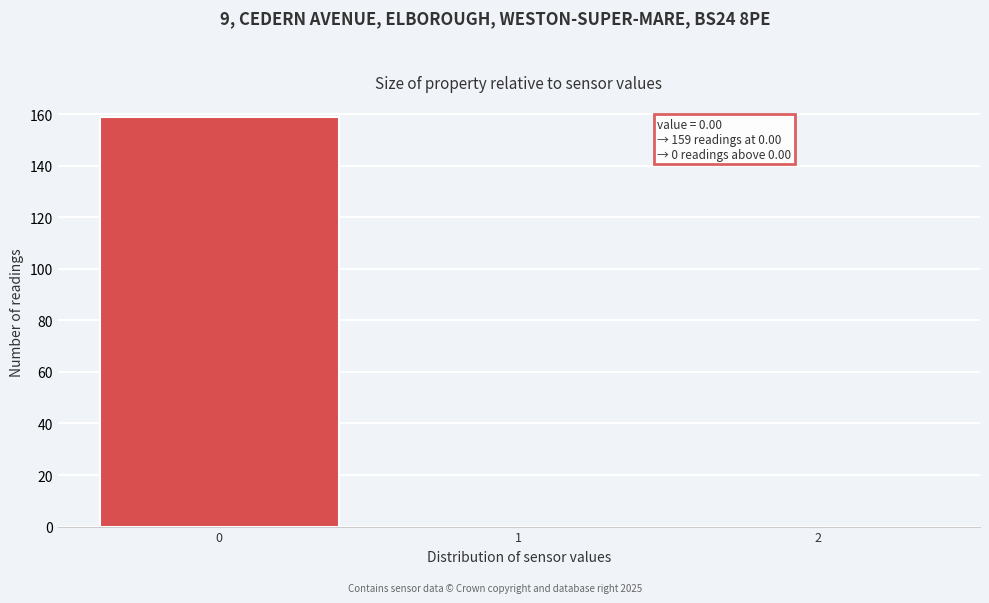

Over which range of the x-axis is the bar tallest?

-0.5 to 0.5